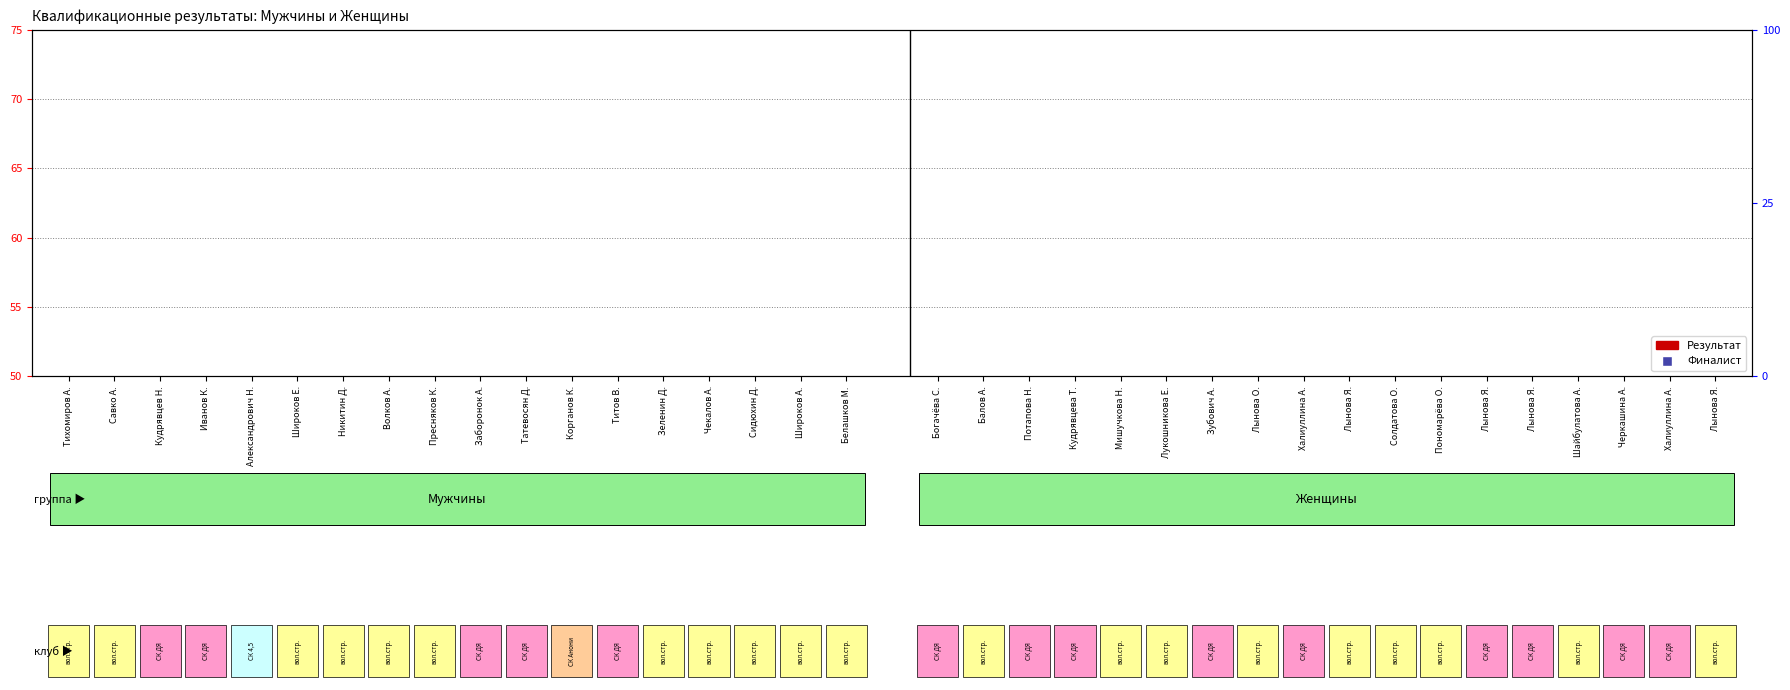

Rank the series by their average value, from highest to lowest.

Мужчины (Результат), Женщины (Результат)